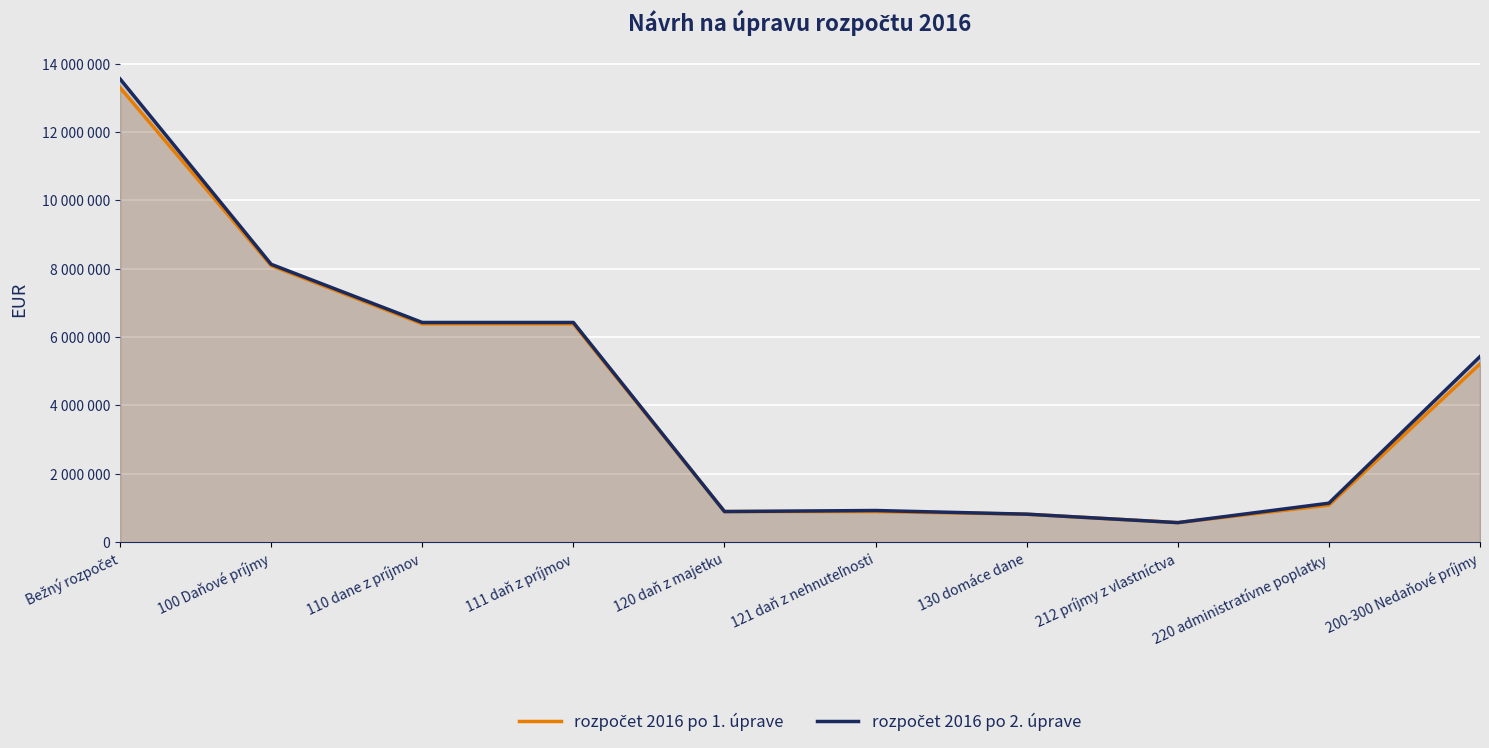

Where is rozpočet 2016 po 1. úprave nearest to the value 6933114?

110 dane z príjmov